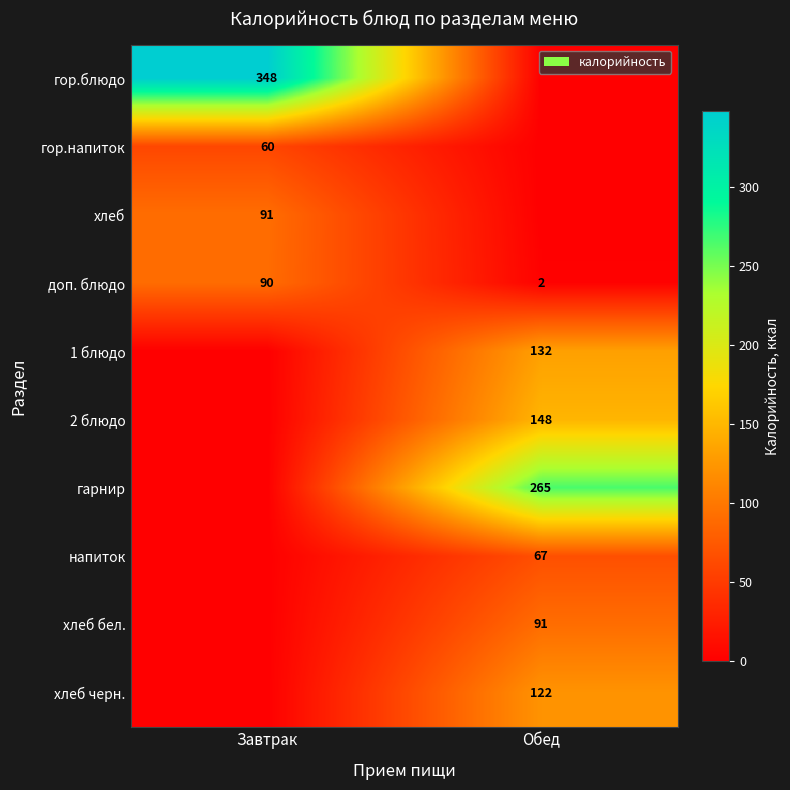

Which label corresponds to the smallest value in the chart?

Обед